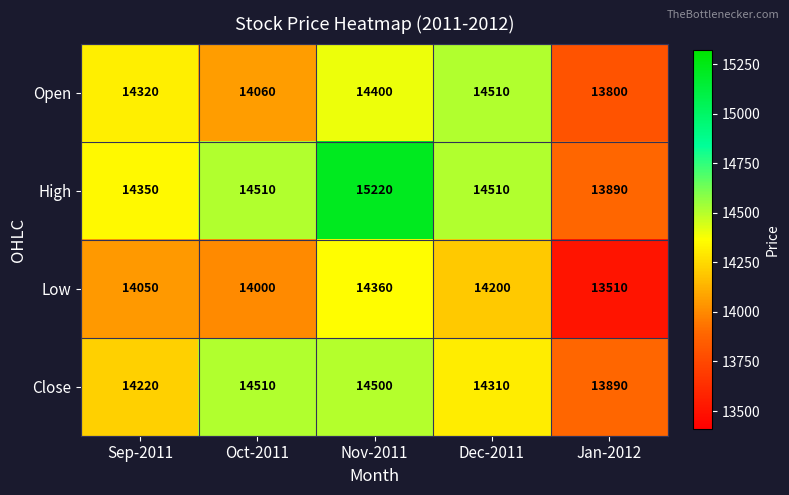

Reading left to right, what are all the values shown in this chart?

Open: 14320	14060	14400	14510	13800
High: 14350	14510	15220	14510	13890
Low: 14050	14000	14360	14200	13510
Close: 14220	14510	14500	14310	13890